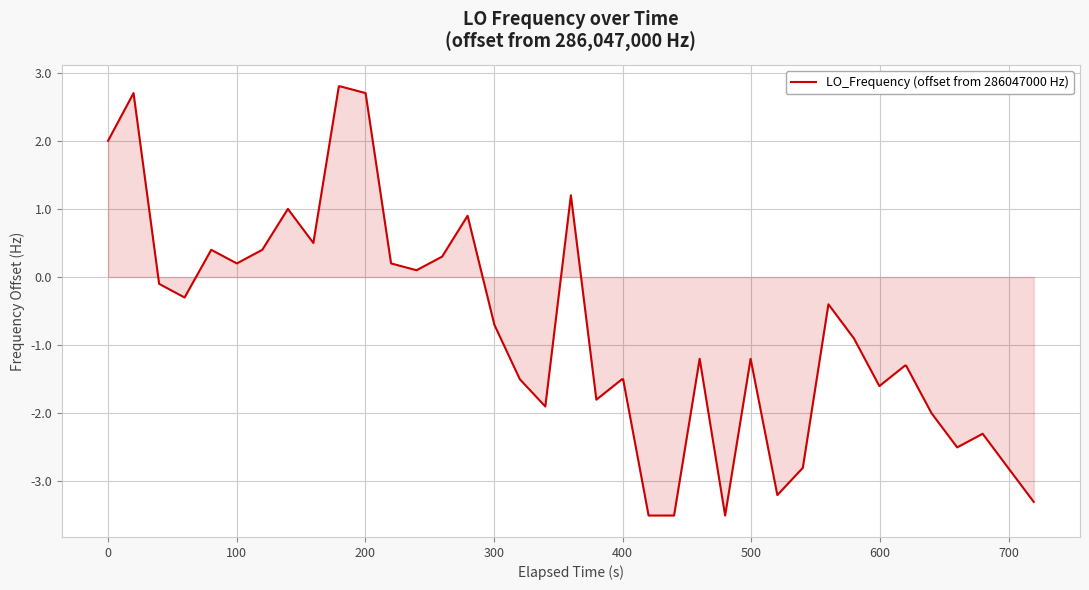

How many lines are shown in the chart?

1